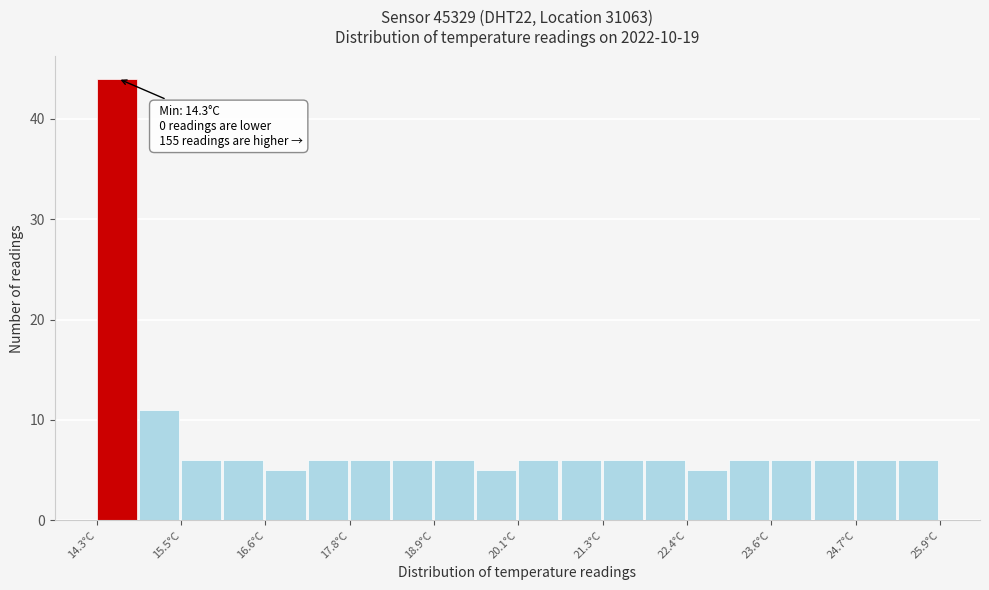

Around what value on the x-axis is the tallest bar? Give the approximate position of its centre, as read against the axis.

14.6